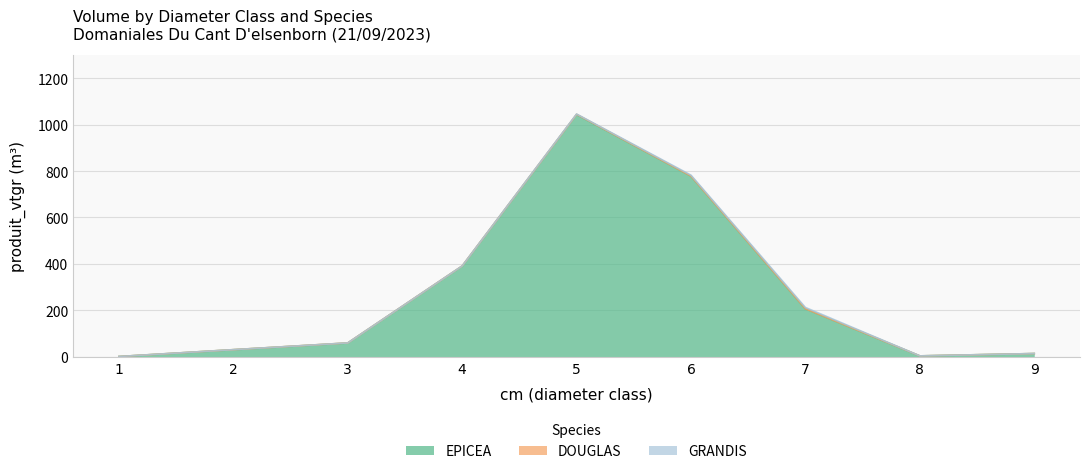

Rank the series at 4 from highest to lowest value.

EPICEA, DOUGLAS, GRANDIS